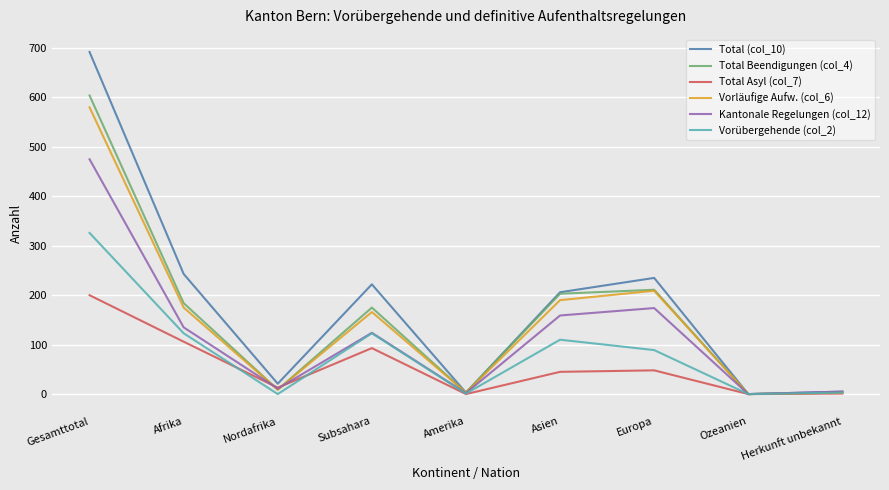

Which series has the widest spread of values?

Total (col_10)